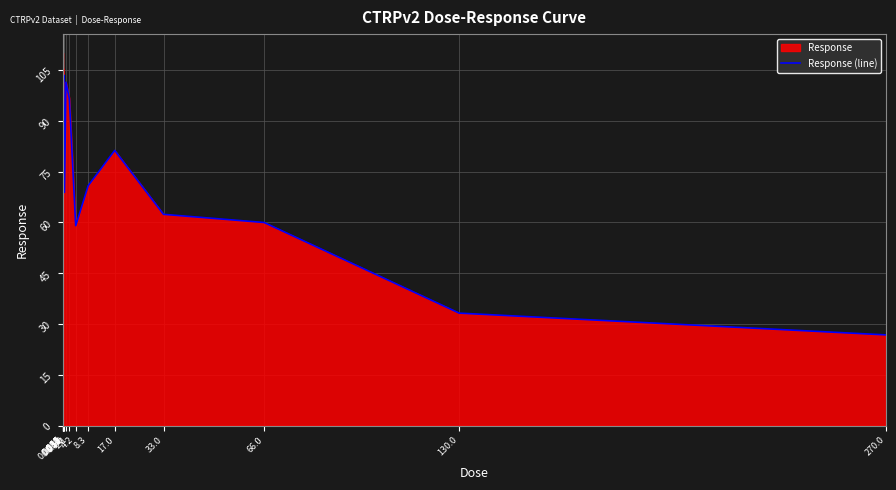

Rank the categories by value from highest to lowest.

0.016, 0.065, 0.26, 0.13, 1.0, 0.0081, 2.1, 17.0, 0.032, 8.3, 0.52, 33.0, 66.0, 4.2, 130.0, 270.0